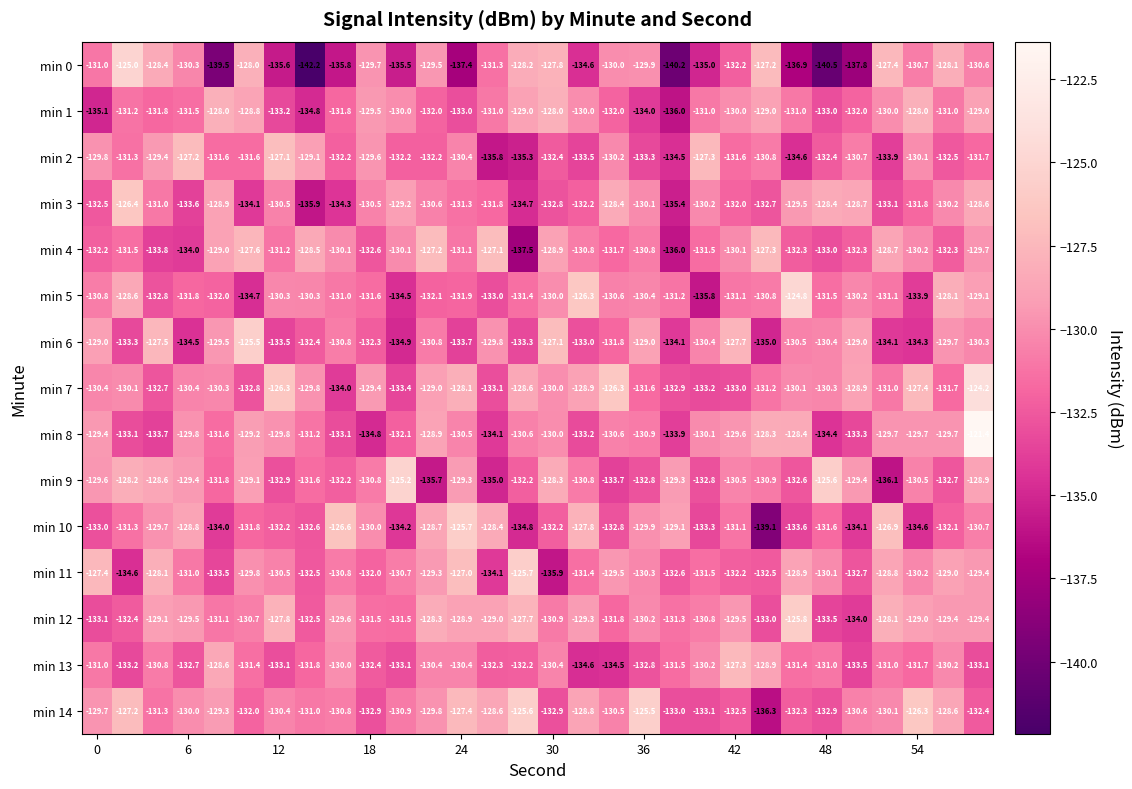

What is the lowest value of the min 14 series?

-136.3